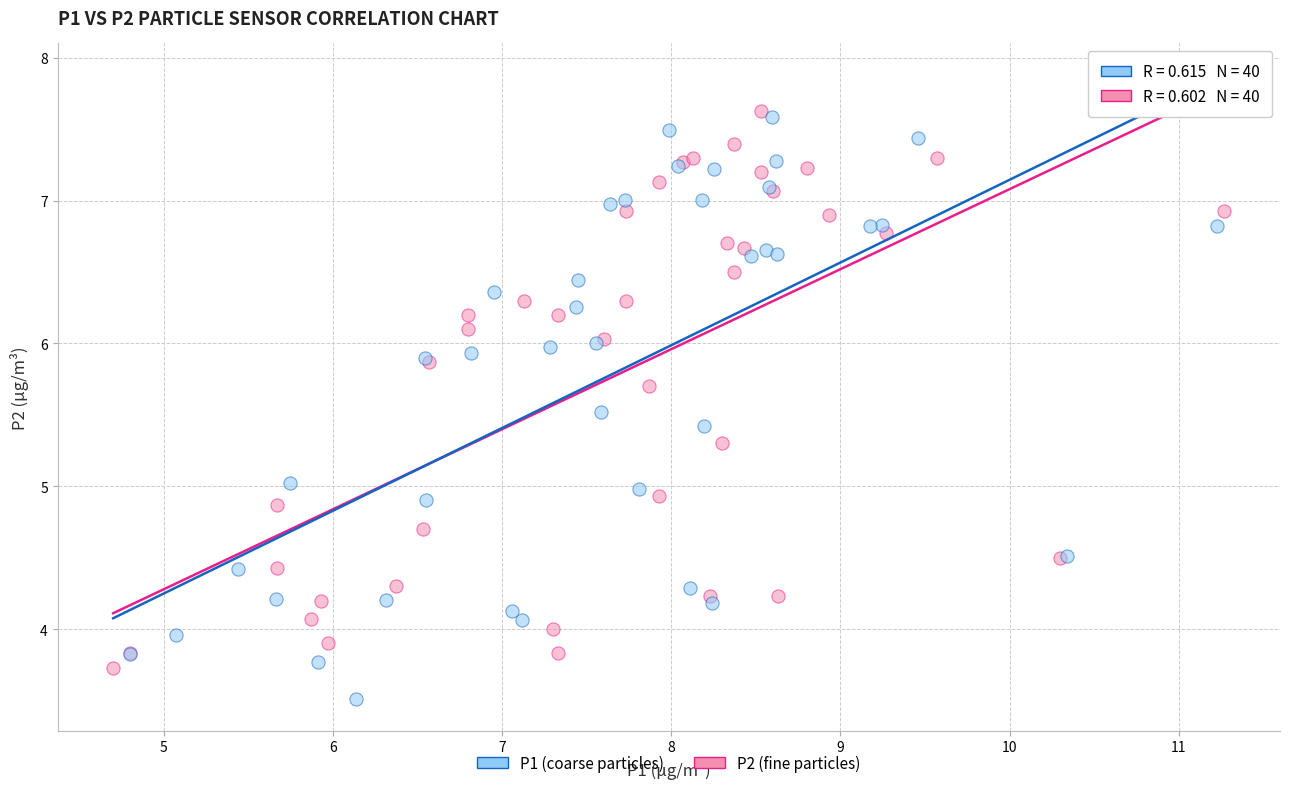

Which series contains the highest Y value?

P2 (fine particles)